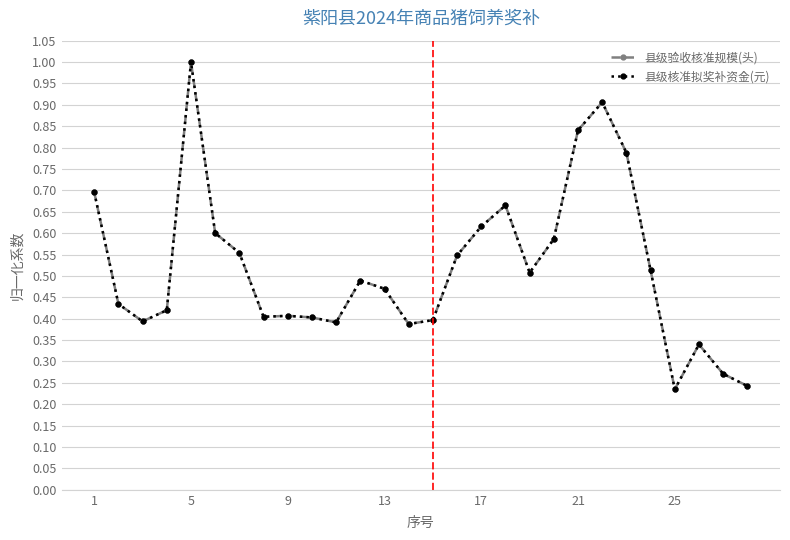

Is this an area chart (filled region under the line)?

No